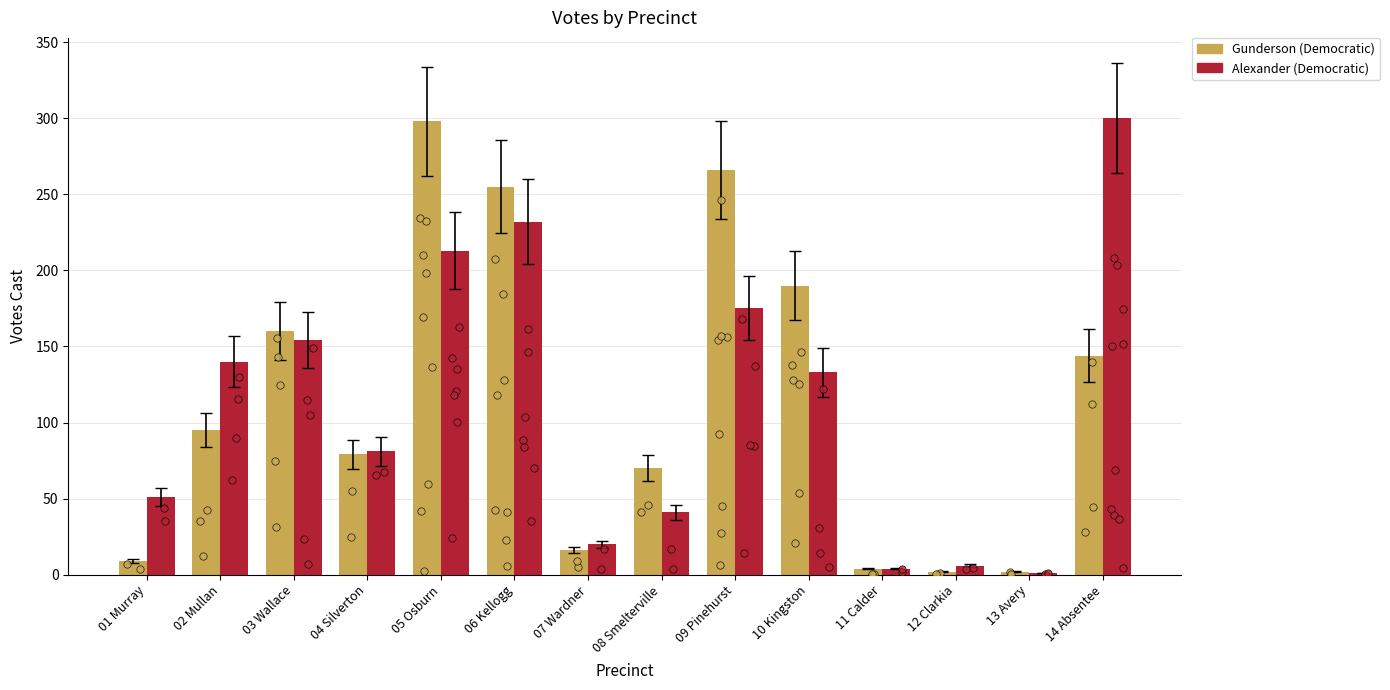

At which category is the sum across all series the highest?

05 Osburn